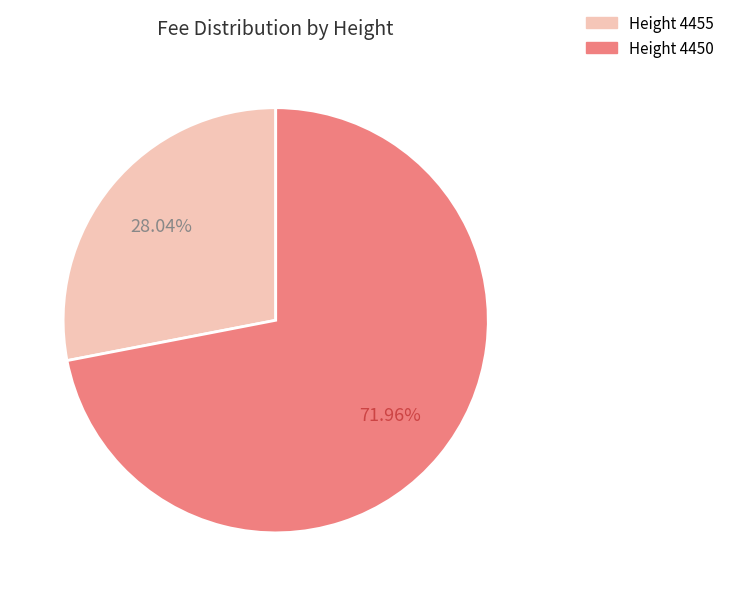

Is Height 4455 the majority of the pie?

No